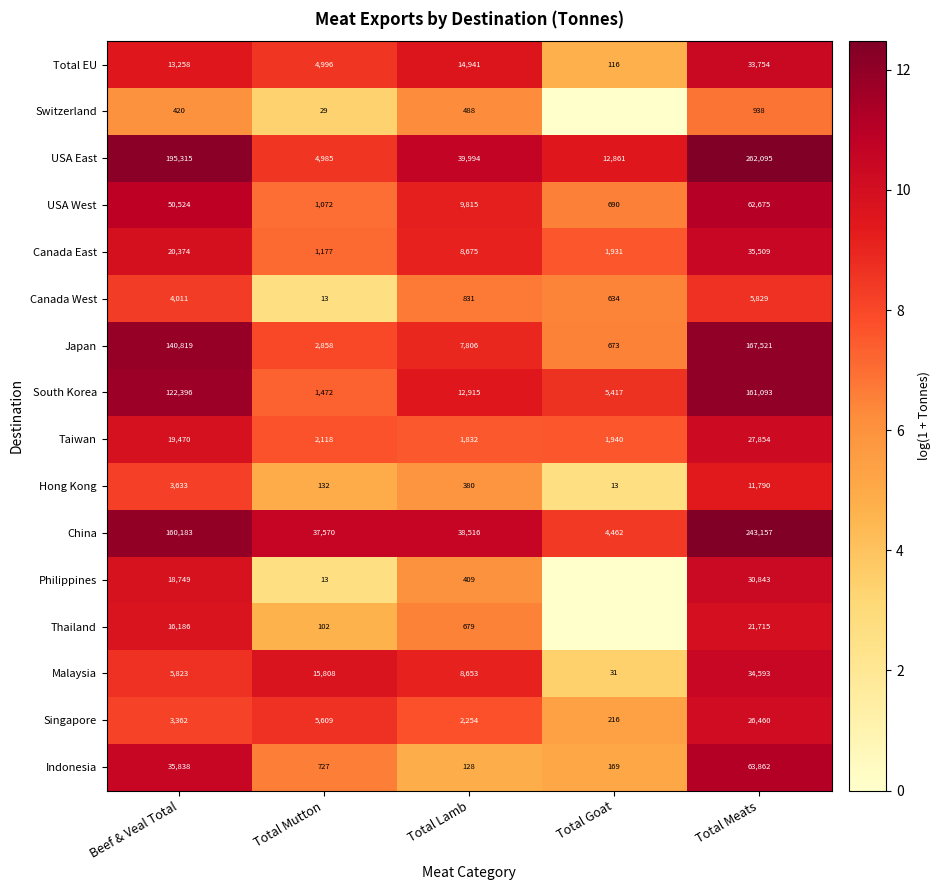

True or false: Total EU has a value of 116 at Total Goat.

True